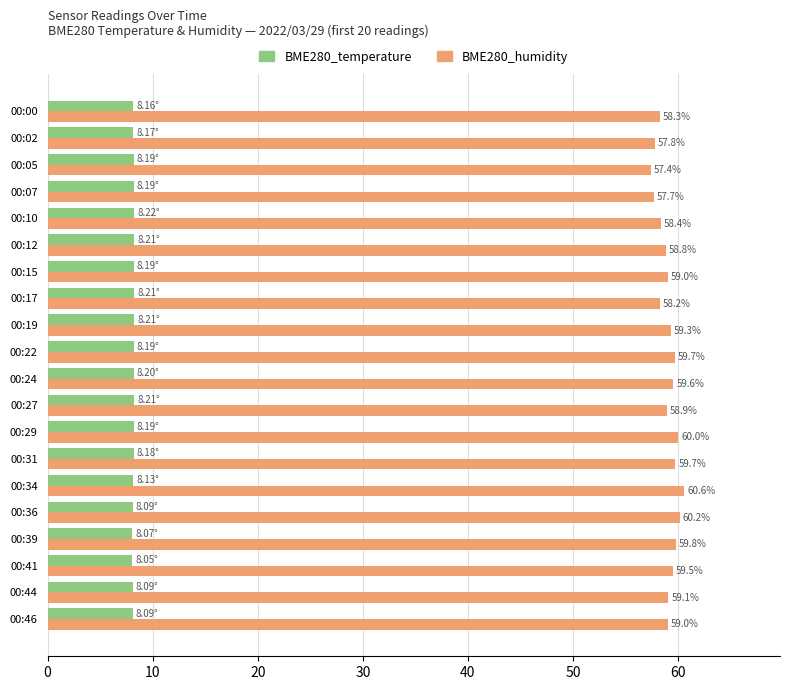

What is the spread (max minus min) of values at 00:36?

52.1